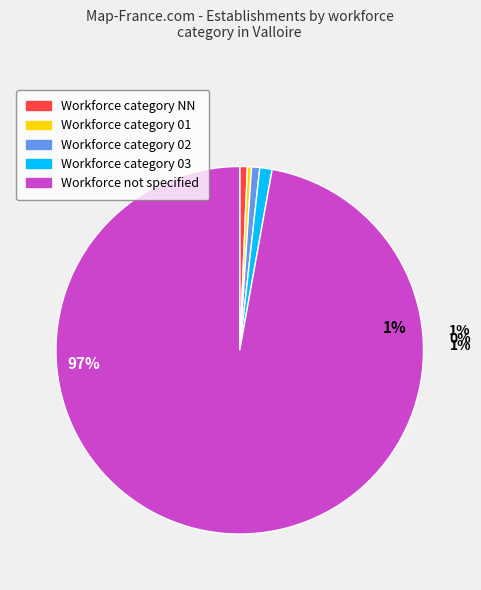

What is the total percentage of 02 and ?

97.9%